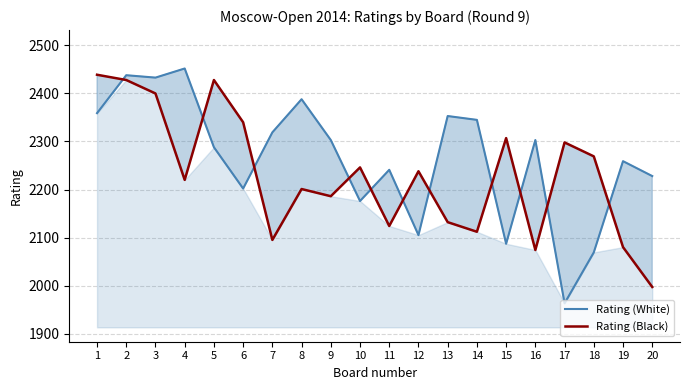

What is the value of the Rating (White) point at the 2nd from the left?

2438